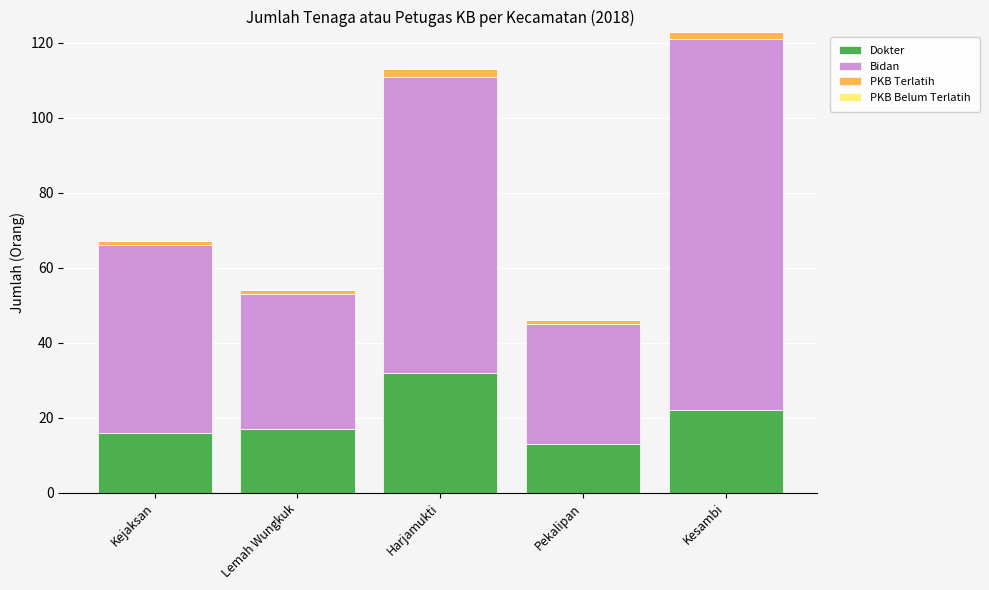

At which label does Dokter reach its minimum?

Pekalipan